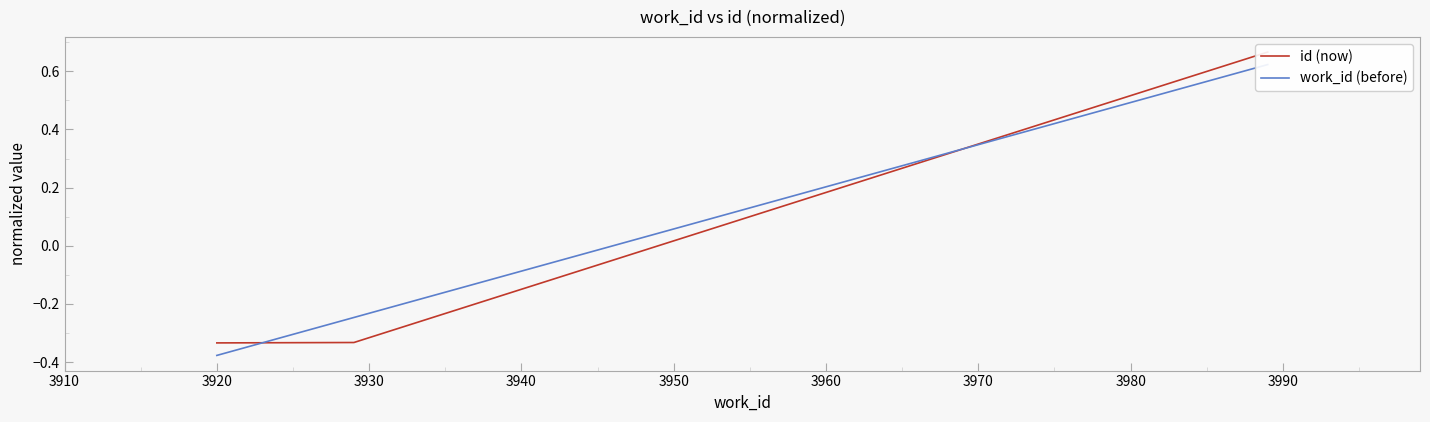

What is the value of the id (now) point at the 3rd from the left?

0.7